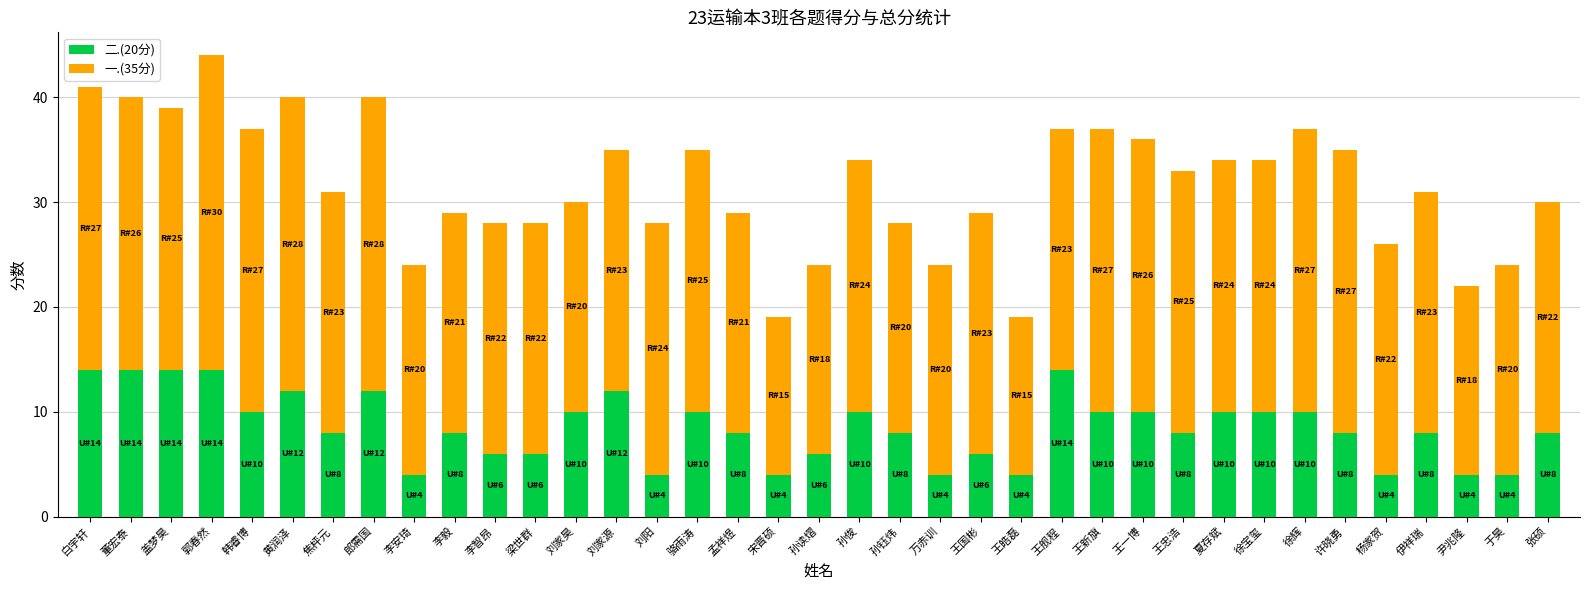

Is it true that 二.(20分) equals 6 at 王国彬?

True